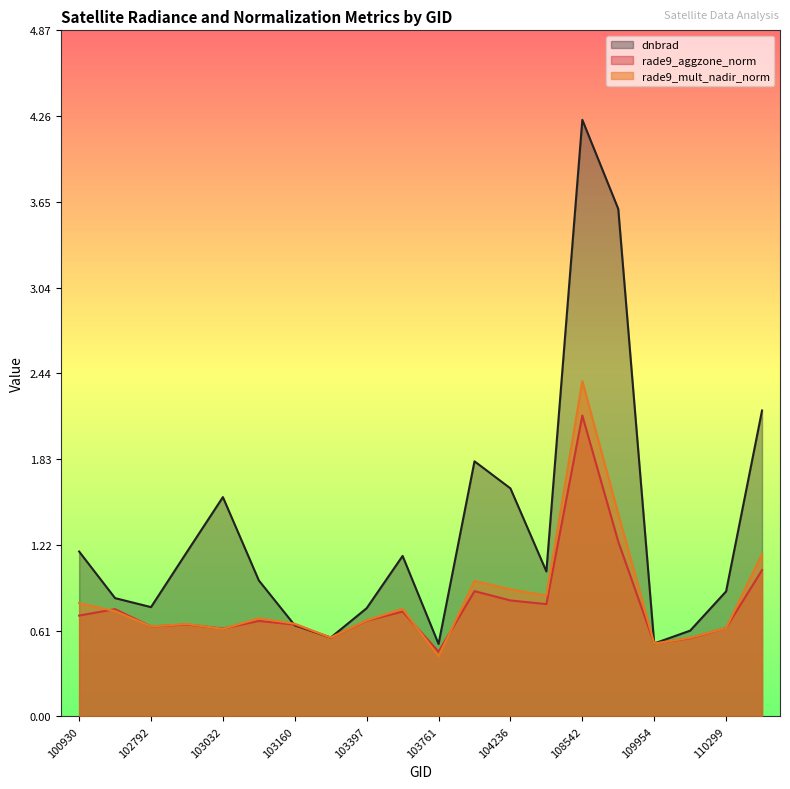

Which series has the widest spread of values?

dnbrad